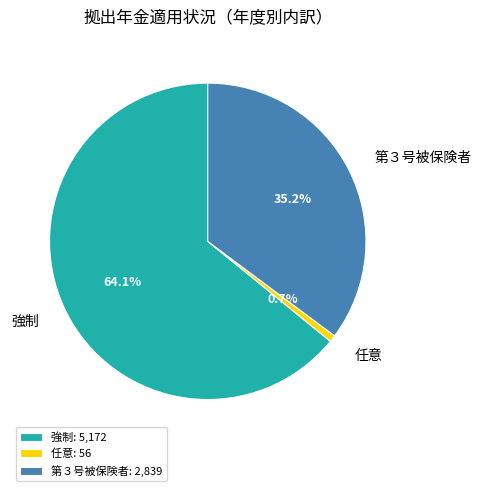

Approximately how many times larger is the value at 強制 compared to 第３号被保険者?

1.8